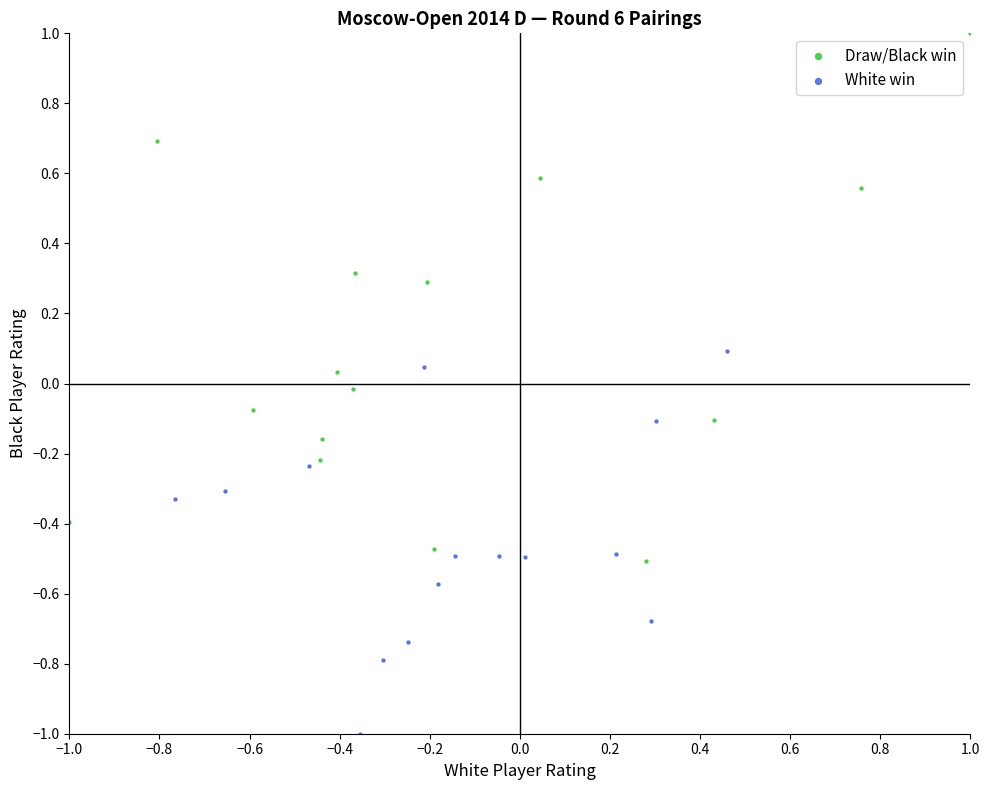

Which series reaches the minimum Y coordinate?

White win